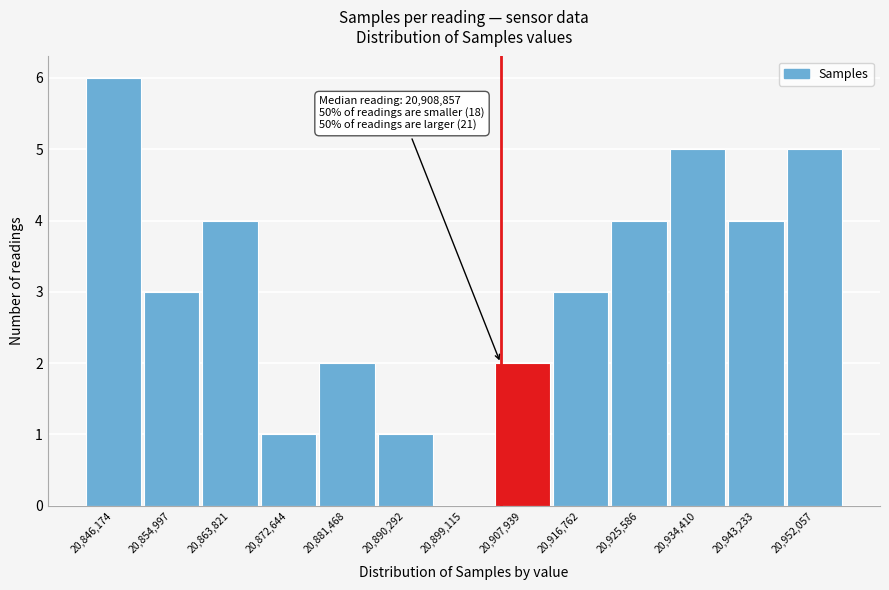

Reading left to right, list all the values displayed in this chart.

20,846,174=6	20,854,997=3	20,863,821=4	20,872,644=1	20,881,468=2	20,890,292=1	20,899,115=0	20,907,939=2	20,916,762=3	20,925,586=4	20,934,410=5	20,943,233=4	20,952,057=5